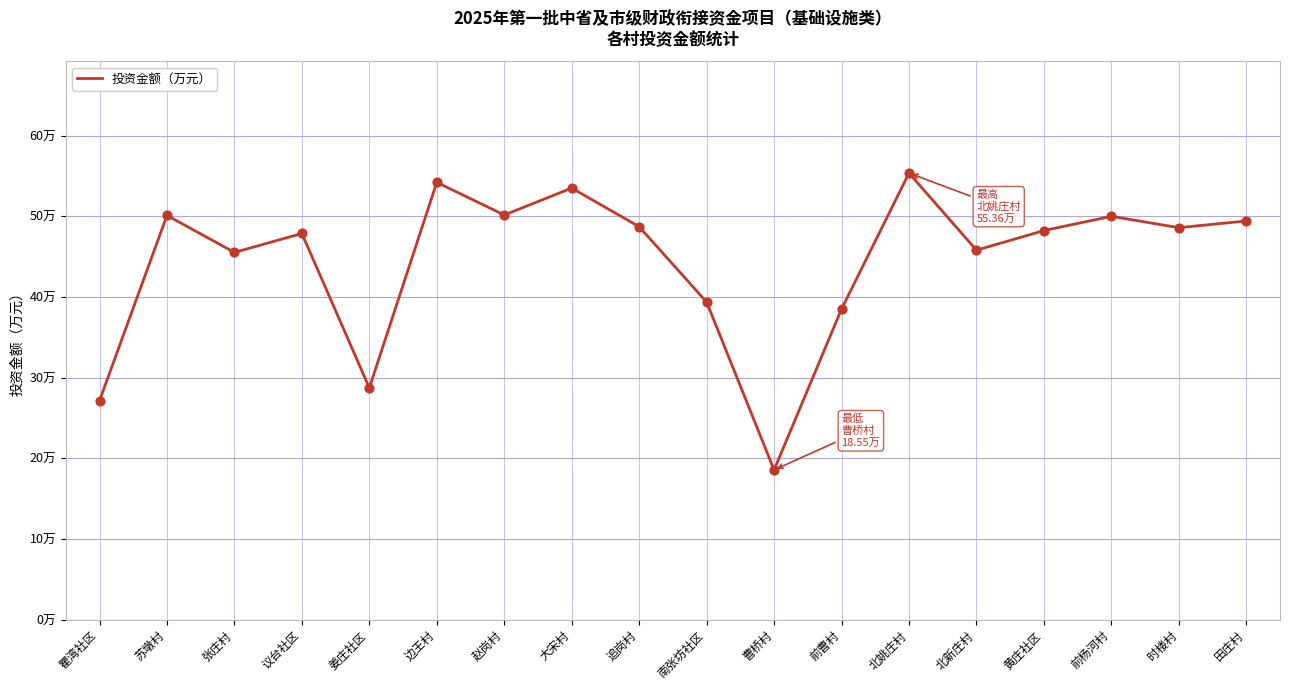

Between 追岗村 and 姜庄社区, which is larger?

追岗村